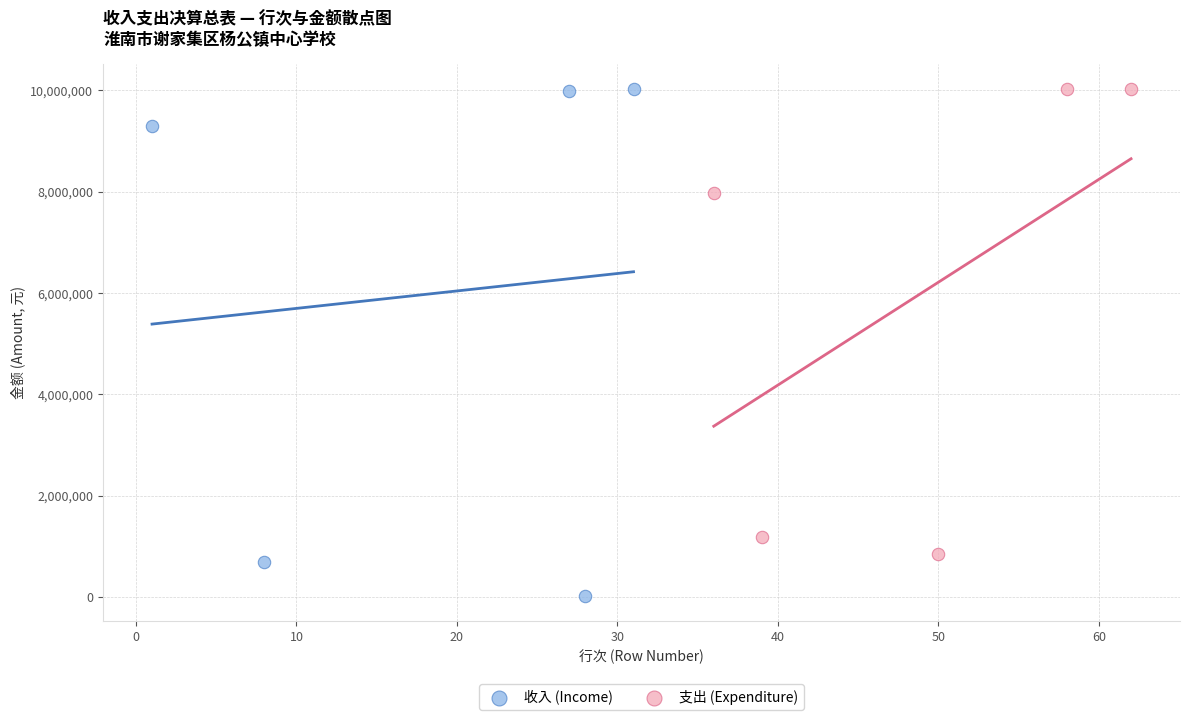

Which series reaches the minimum Y coordinate?

收入 (Income)